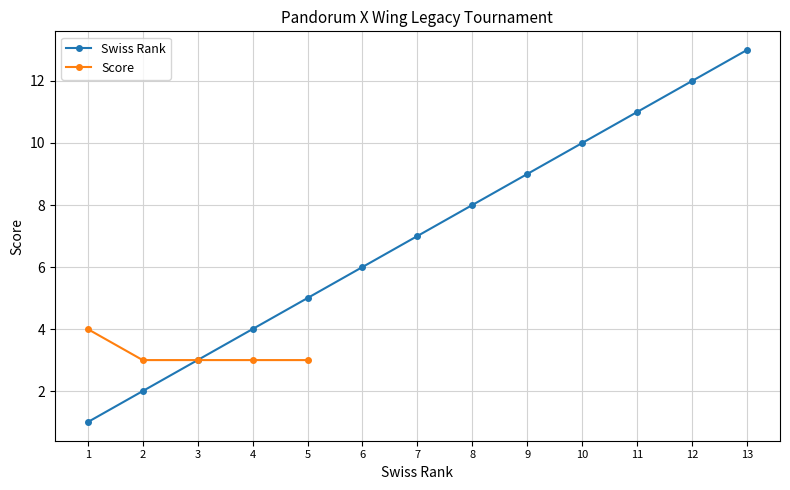

Is it true that Swiss Rank equals 7 at 7?

True